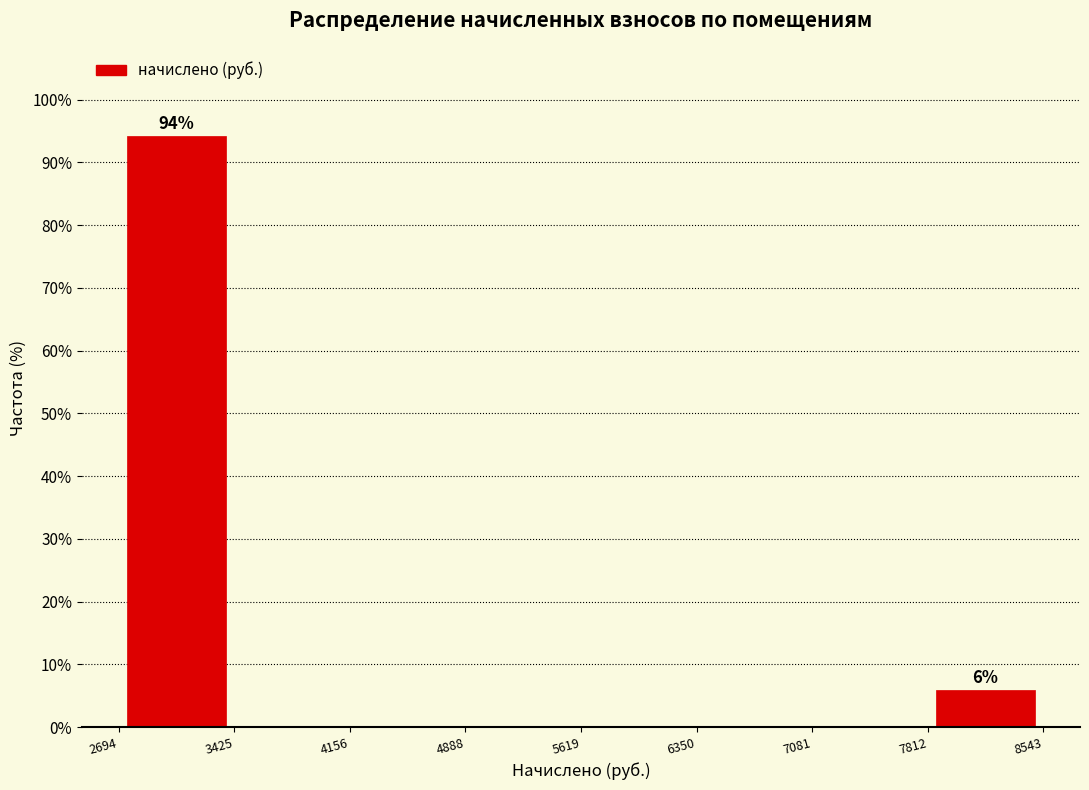

Over which range of the x-axis is the bar tallest?

2694 to 3425